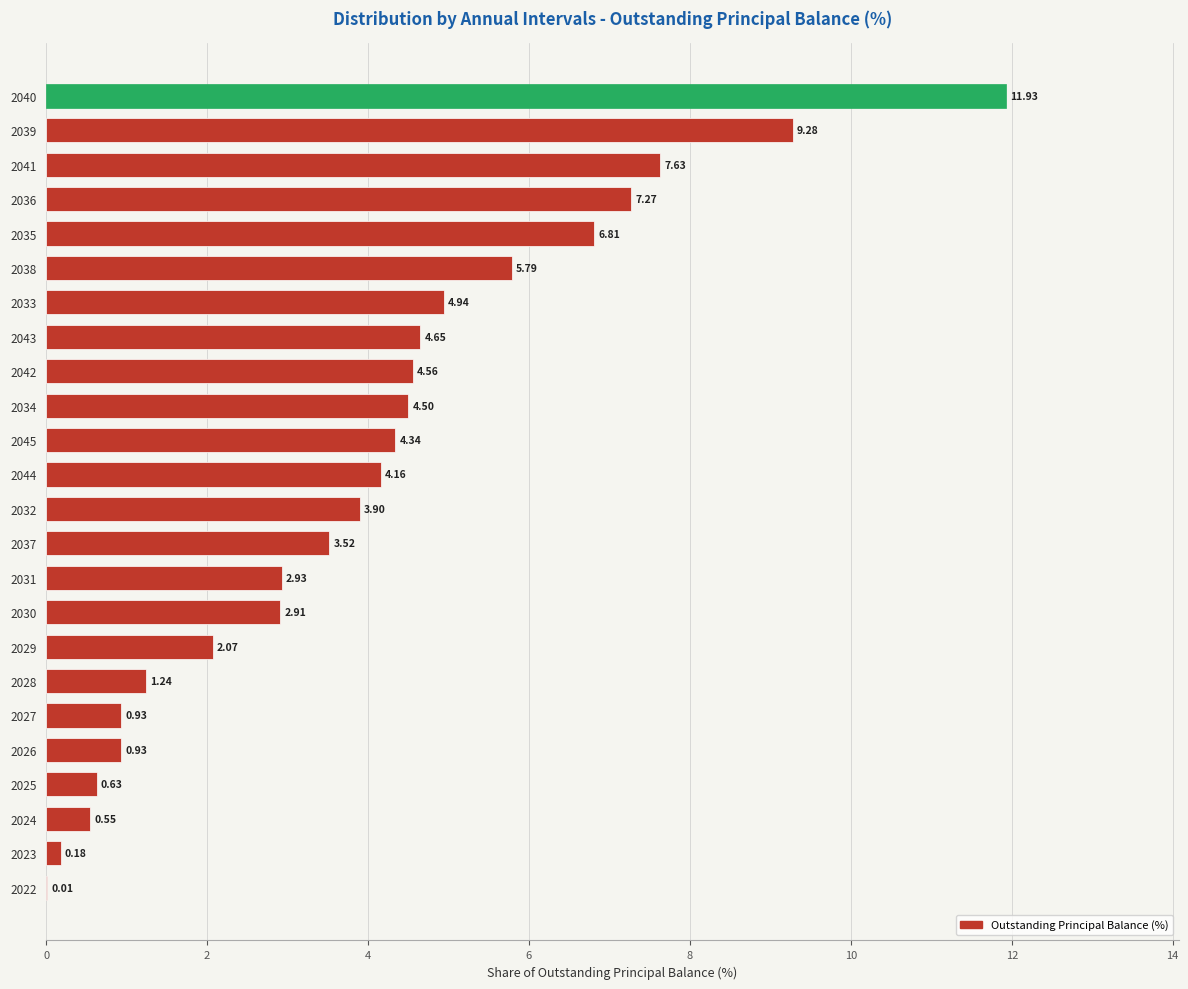

What is the average value?

4.0